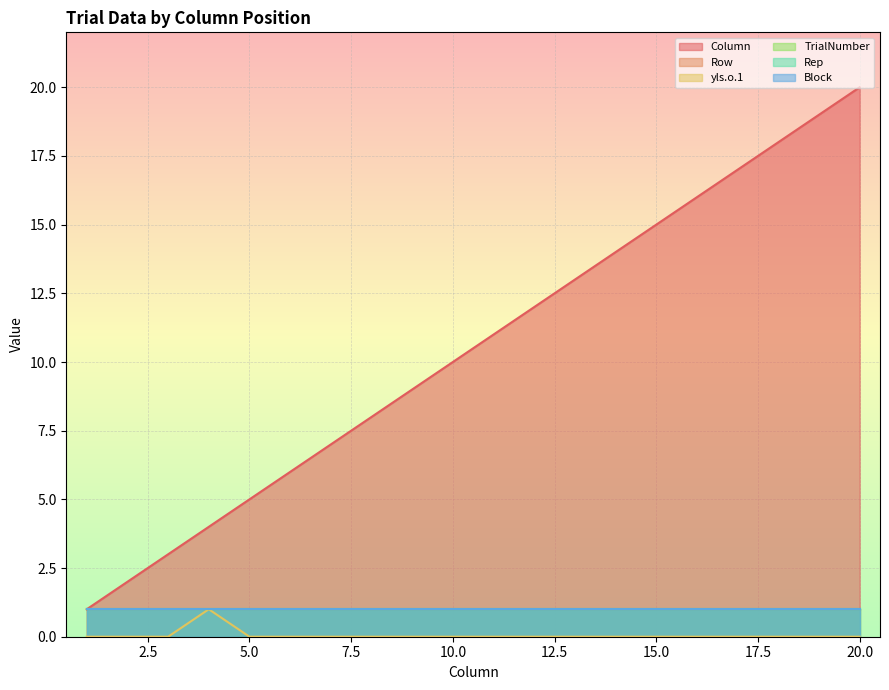

What is the maximum value for yls.o.1?

1